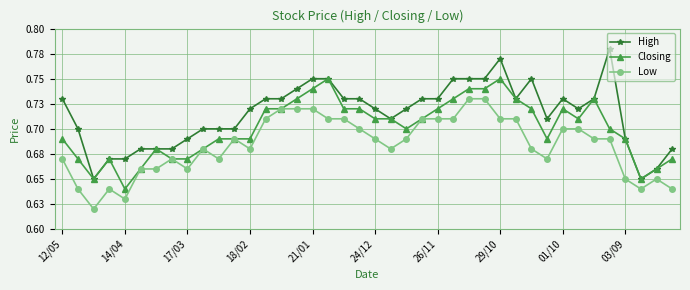

Does the chart have visible grid lines?

Yes